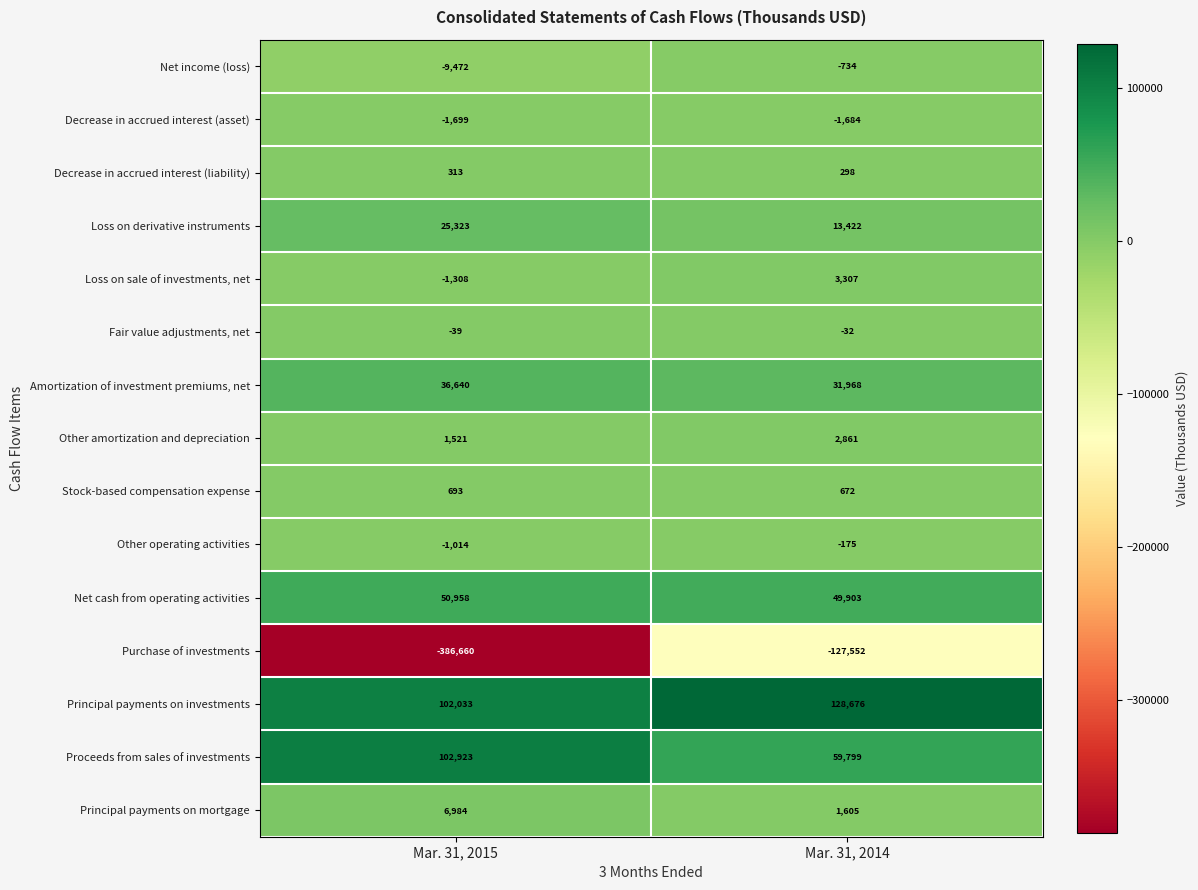

Which category has the lowest value across all series?

Mar. 31, 2015